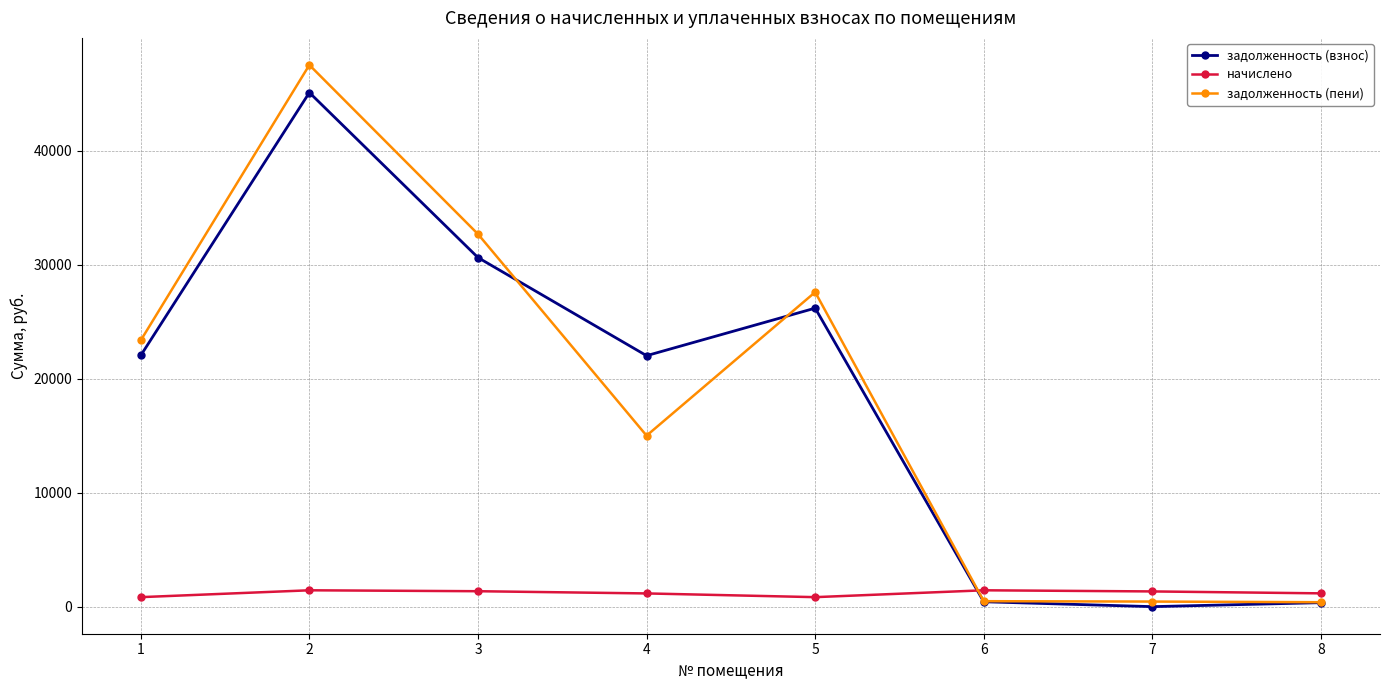

Where does the задолженность (взнос) series first go above 22034?

1